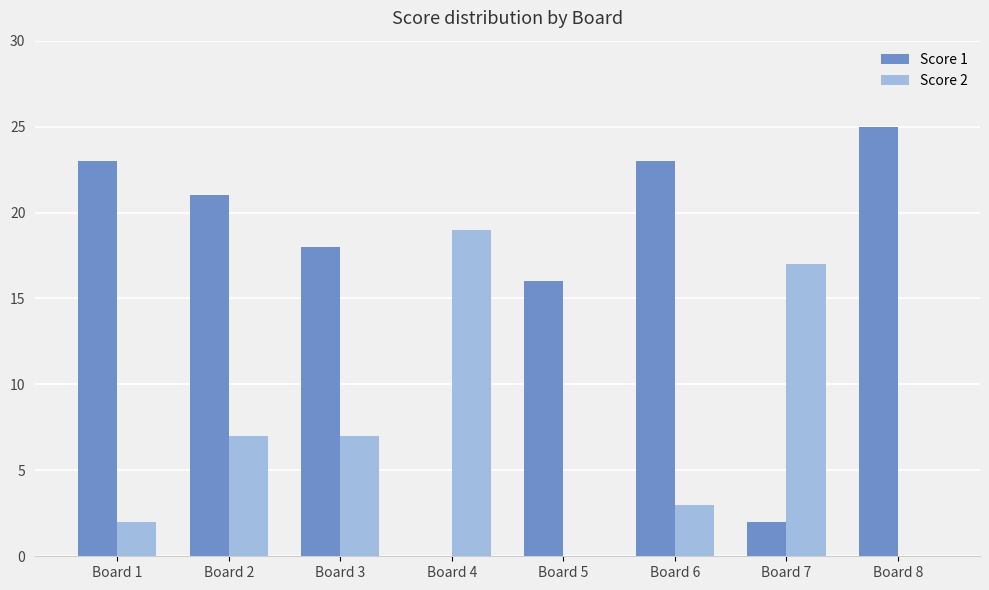

Where is Score 1 nearest to the value 12?

Board 5